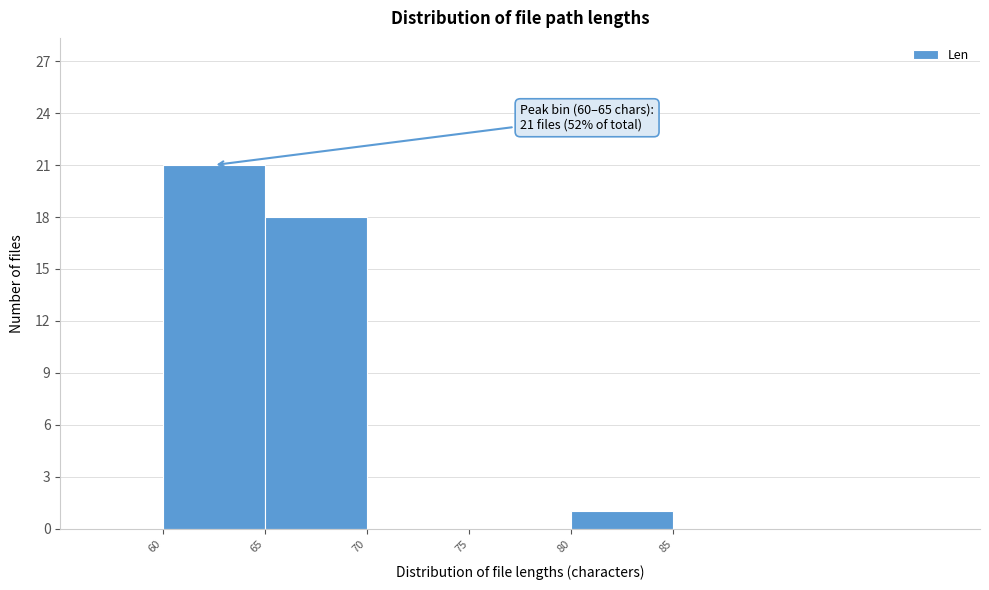

Which range on the x-axis has the tallest bar?

60 to 65